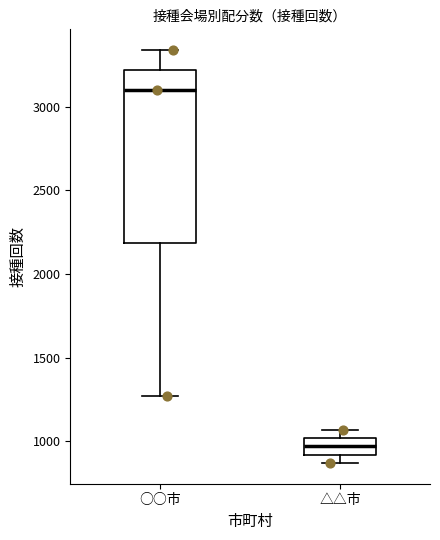

Comparing the boxes themselves (not the whiskers), which one is the tallest?

○○市